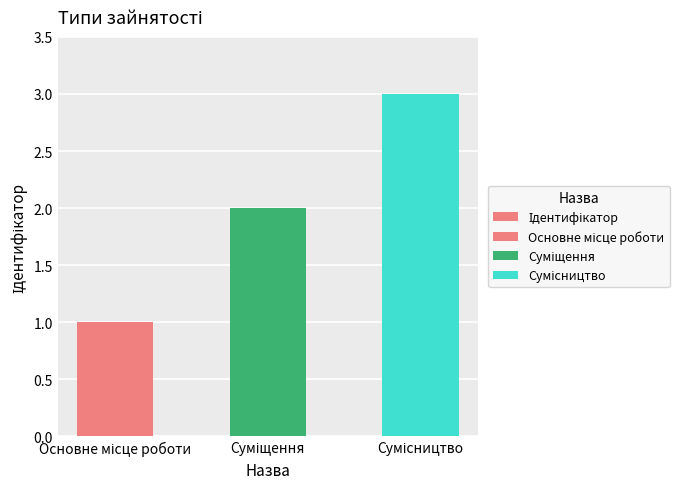

What is the minimum value shown in the chart?

1